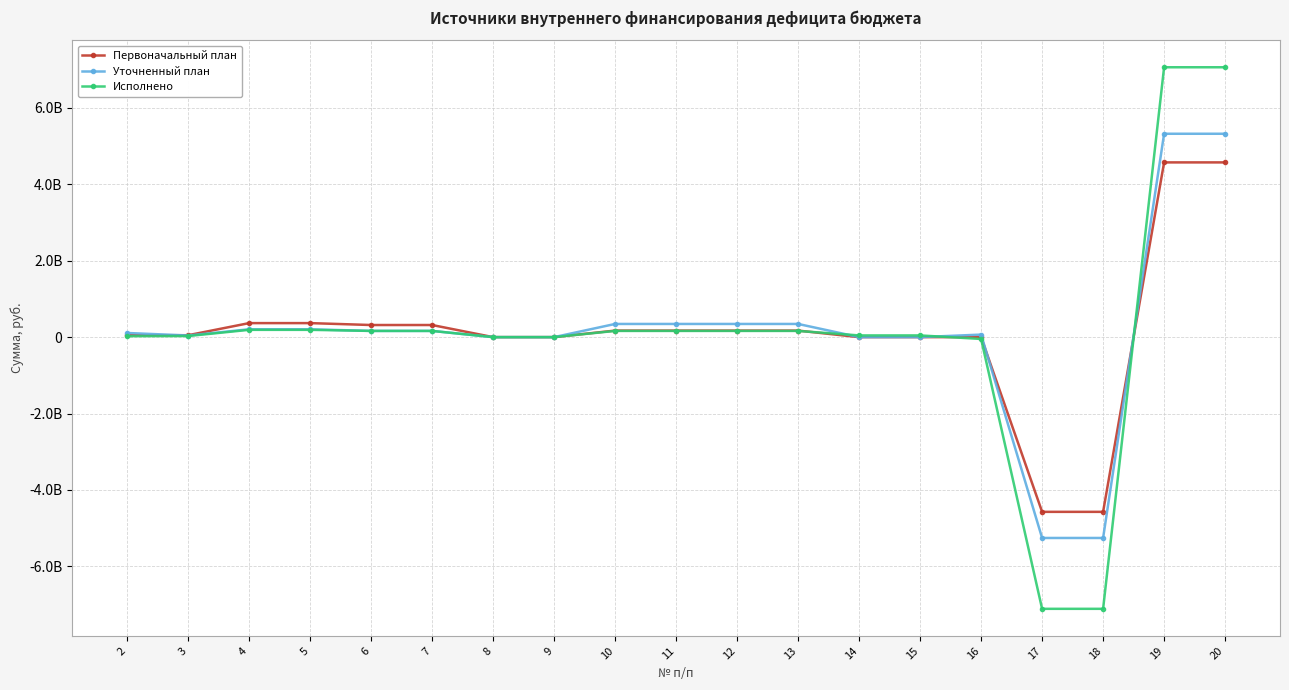

What is the sum of the Исполнено values at 16 and 12?

114437185.8